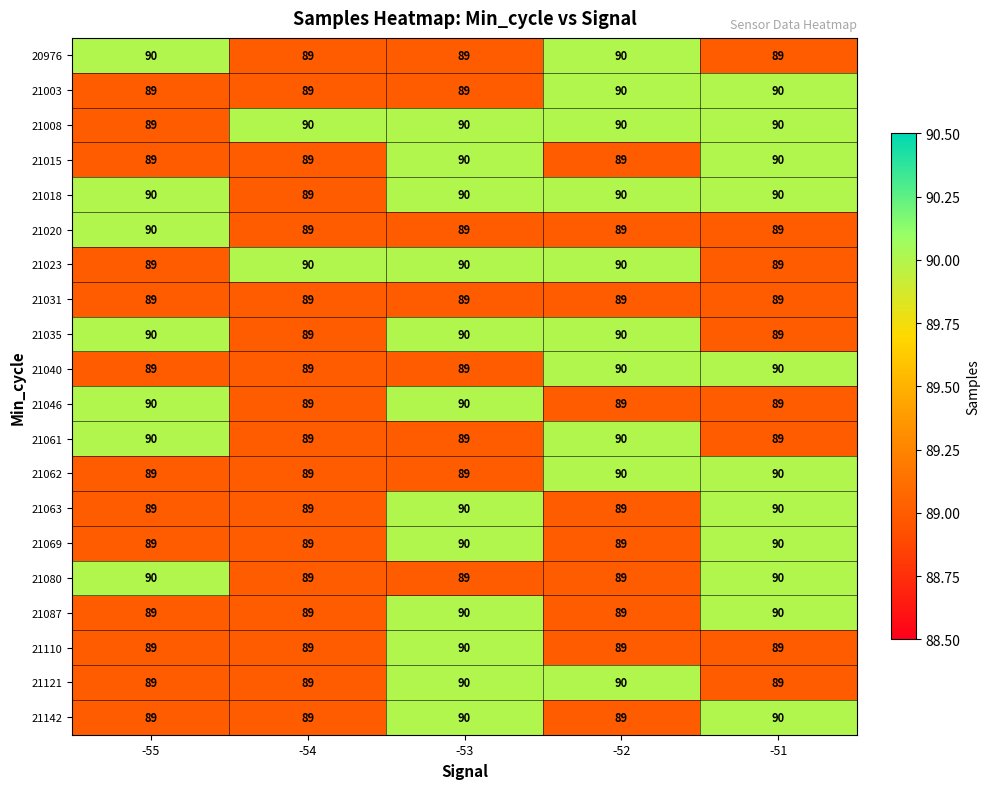

At which category is the sum across all series the highest?

-53